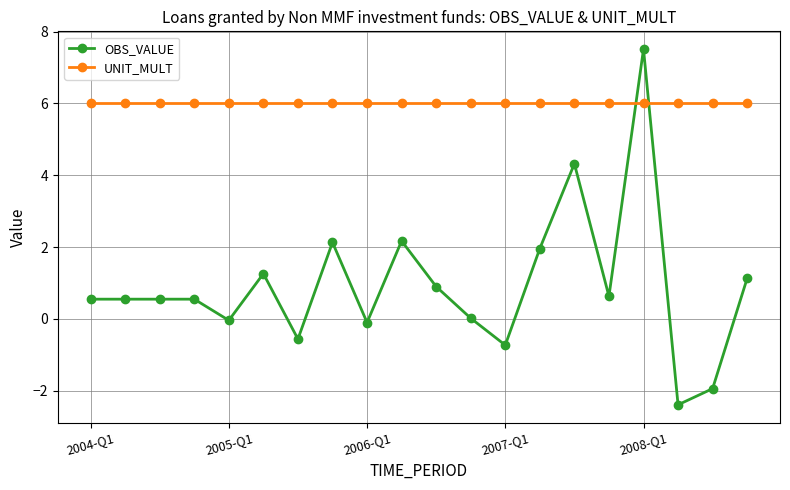

What is the difference between the second highest and minimum values in the OBS_VALUE series?

6.7